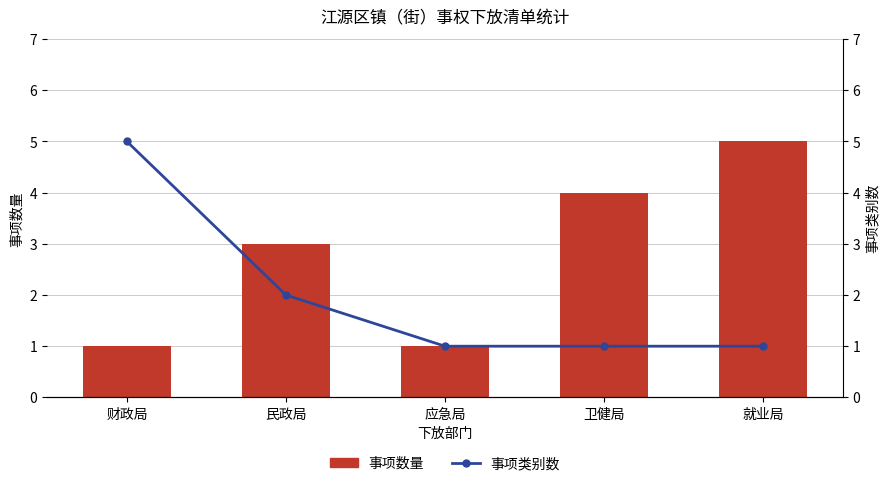

The 事项类别数 series shows 2 at 卫健局. True or false?

False